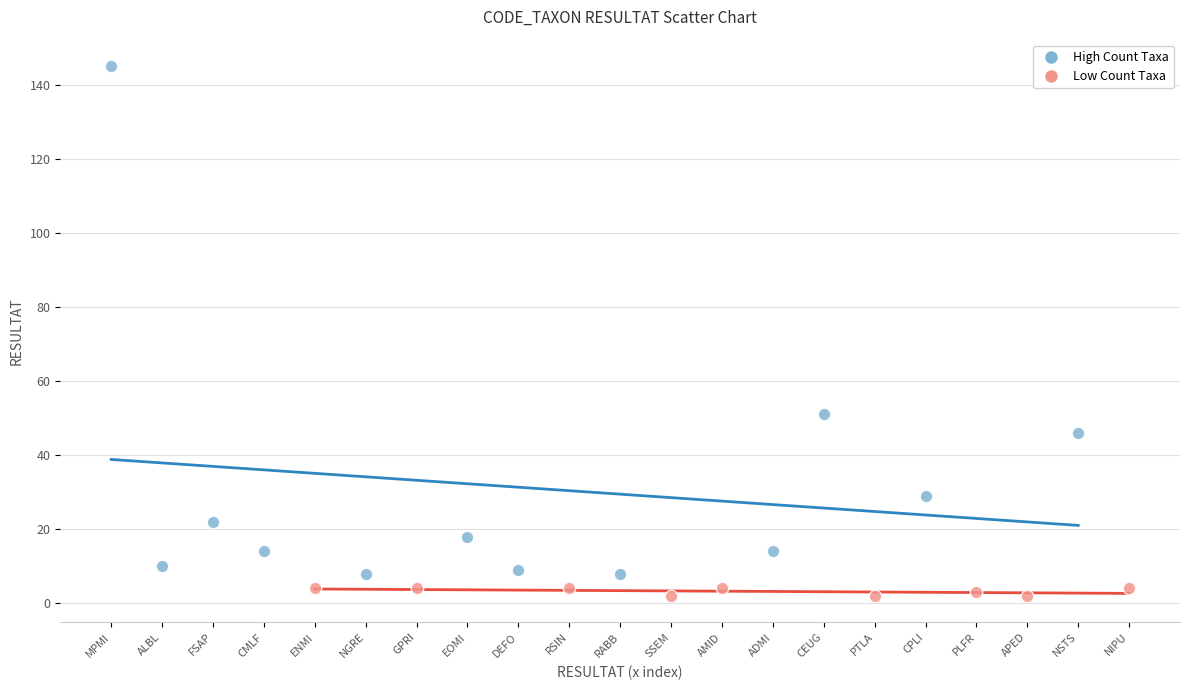

Which series reaches the maximum Y coordinate?

High Count Taxa